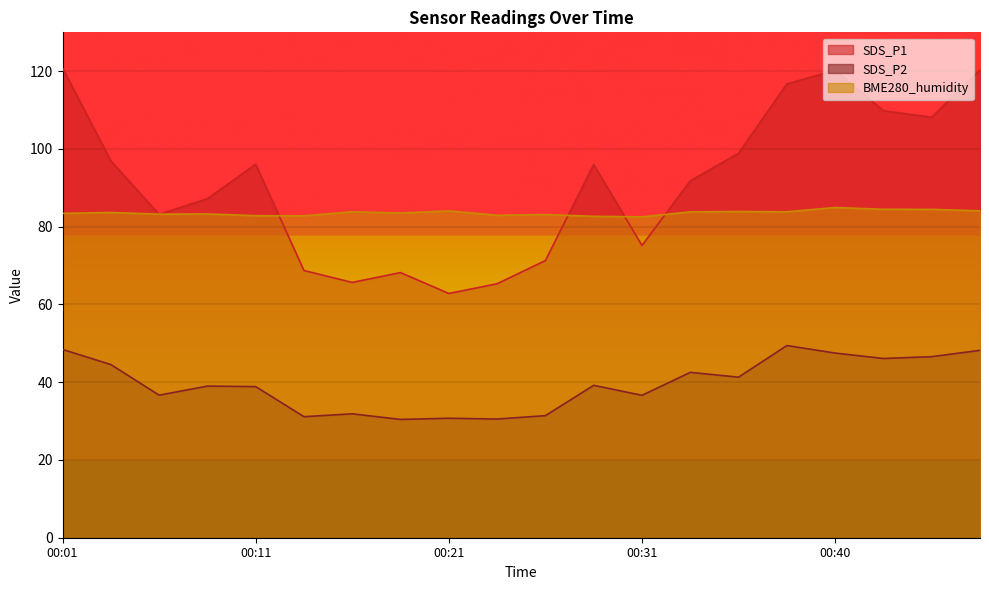

What is the approximate value of SDS_P1 at 00:33?

91.8